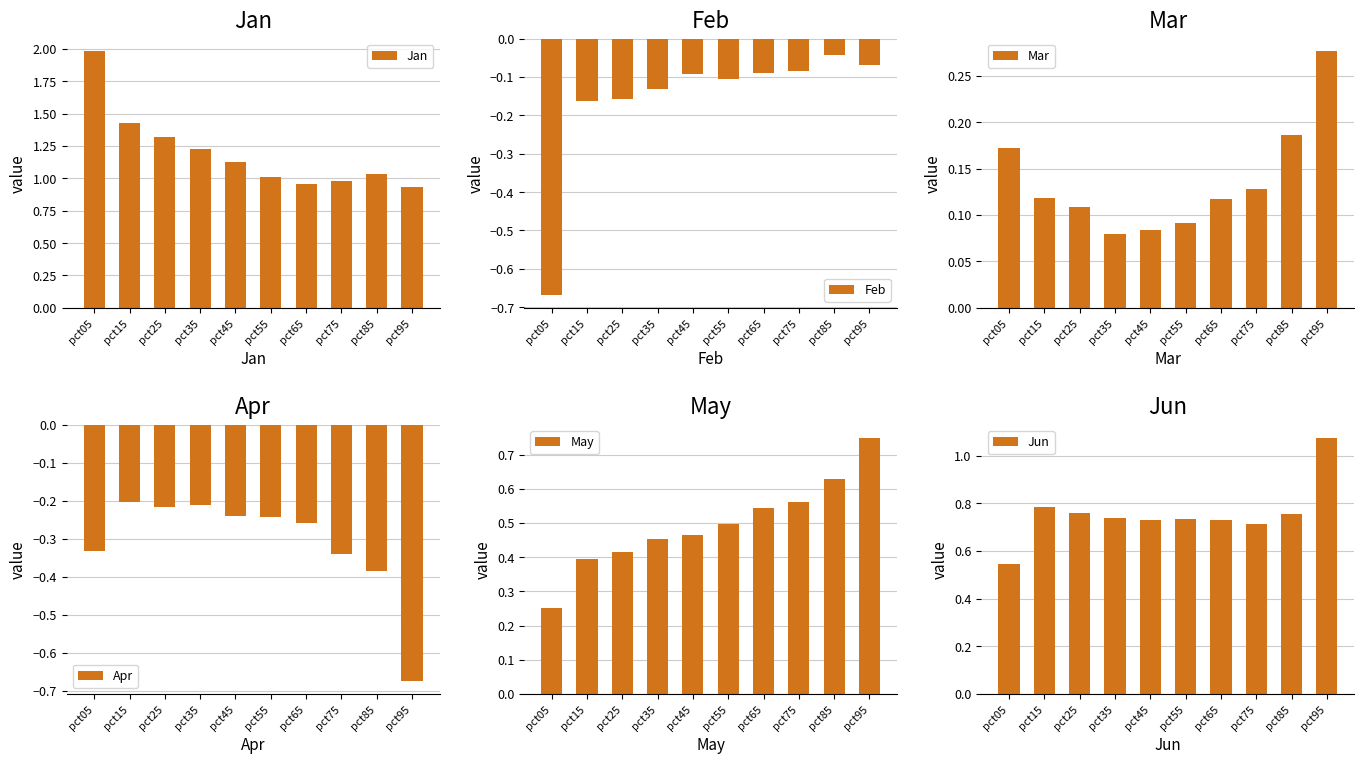

Where does the Jan series first go above 1?

pct05